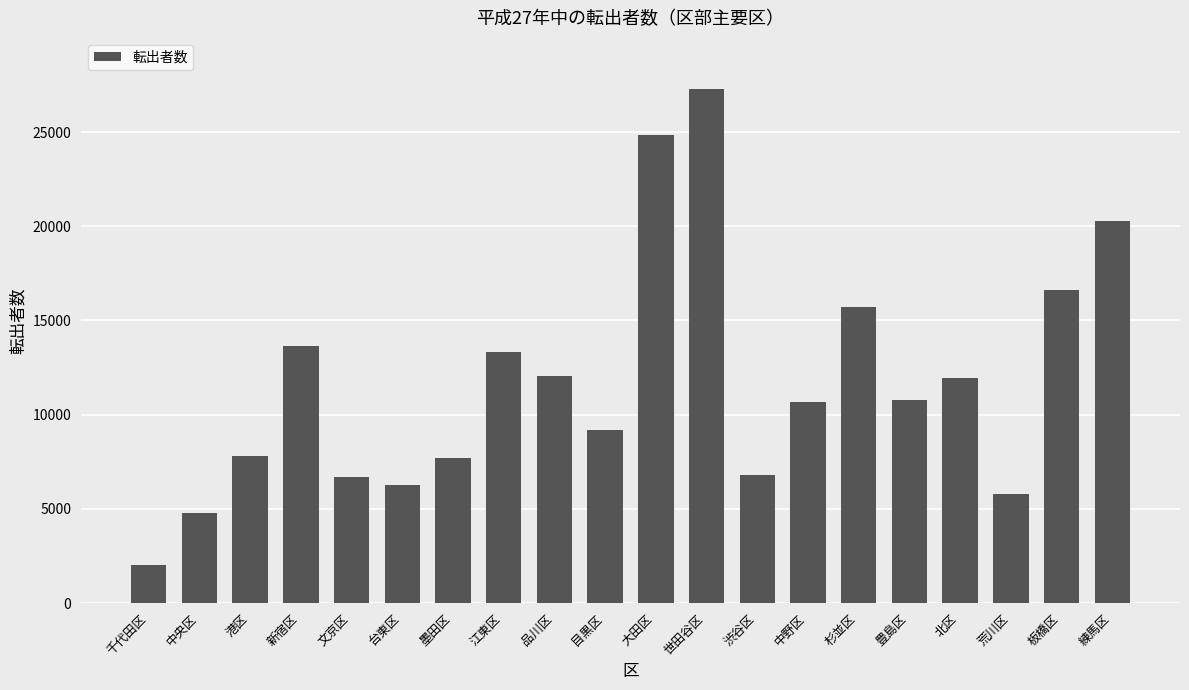

Does the chart contain stacked bars?

No